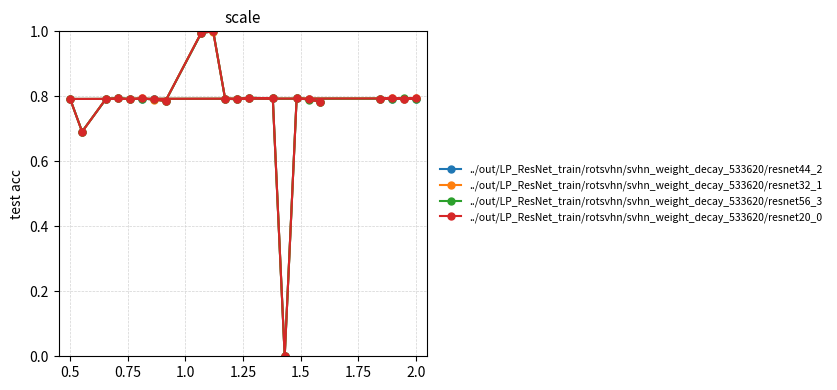

Is it true that ../out/LP_ResNet_train/rotsvhn/svhn_weight_decay_533620/resnet20_0 equals 0.4 at 2.0?

False